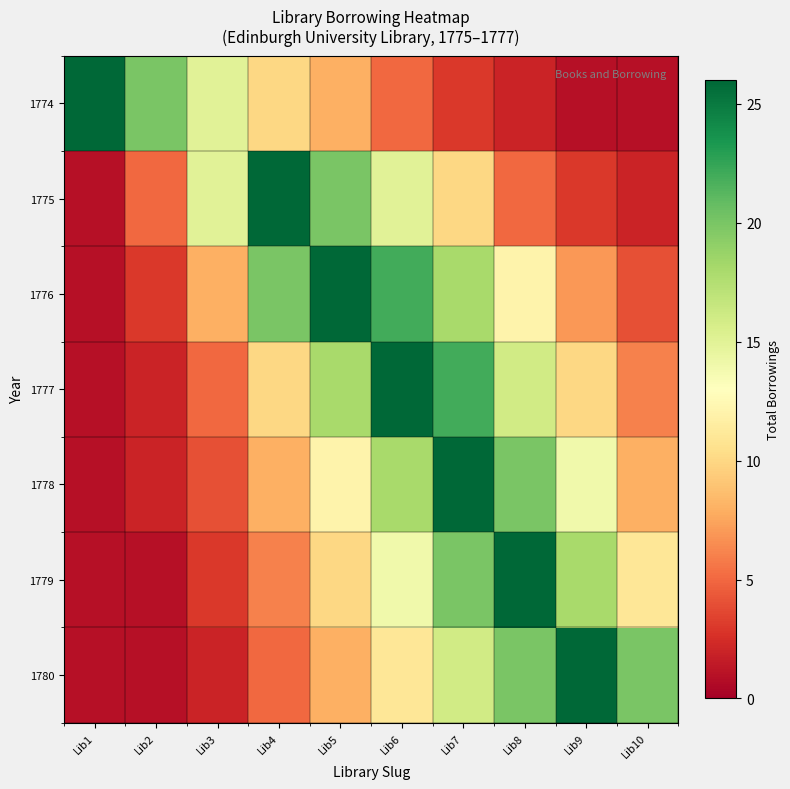

Reading left to right, extract all data points from this chart.

1774: Lib1=26	Lib2=20	Lib3=15	Lib4=10	Lib5=8	Lib6=5	Lib7=3	Lib8=2	Lib9=1	Lib10=1
1775: Lib1=1	Lib2=5	Lib3=15	Lib4=26	Lib5=20	Lib6=15	Lib7=10	Lib8=5	Lib9=3	Lib10=2
1776: Lib1=1	Lib2=3	Lib3=8	Lib4=20	Lib5=26	Lib6=22	Lib7=18	Lib8=12	Lib9=7	Lib10=4
1777: Lib1=1	Lib2=2	Lib3=5	Lib4=10	Lib5=18	Lib6=26	Lib7=22	Lib8=16	Lib9=10	Lib10=6
1778: Lib1=1	Lib2=2	Lib3=4	Lib4=8	Lib5=12	Lib6=18	Lib7=26	Lib8=20	Lib9=14	Lib10=8
1779: Lib1=1	Lib2=1	Lib3=3	Lib4=6	Lib5=10	Lib6=14	Lib7=20	Lib8=26	Lib9=18	Lib10=11
1780: Lib1=1	Lib2=1	Lib3=2	Lib4=5	Lib5=8	Lib6=11	Lib7=16	Lib8=20	Lib9=26	Lib10=20